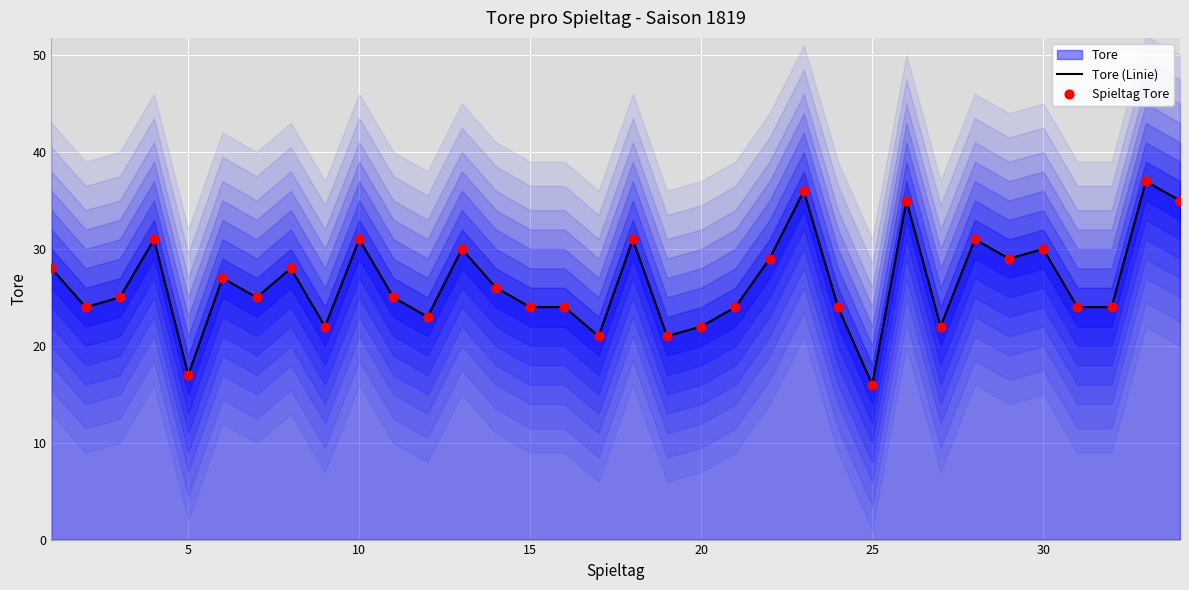

Which series reaches the maximum Y coordinate?

Tore (Linie)